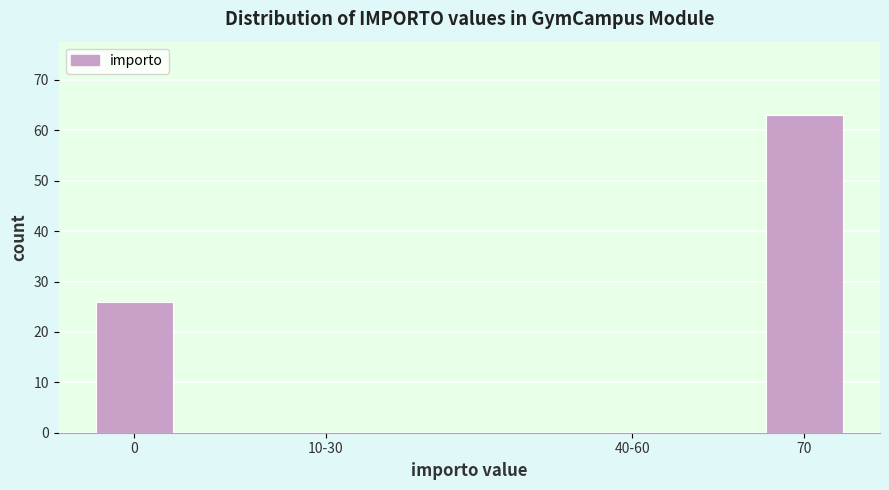

Reading left to right, transcribe all the data shown in this chart.

0=26	10-30=0	40-60=0	70=63